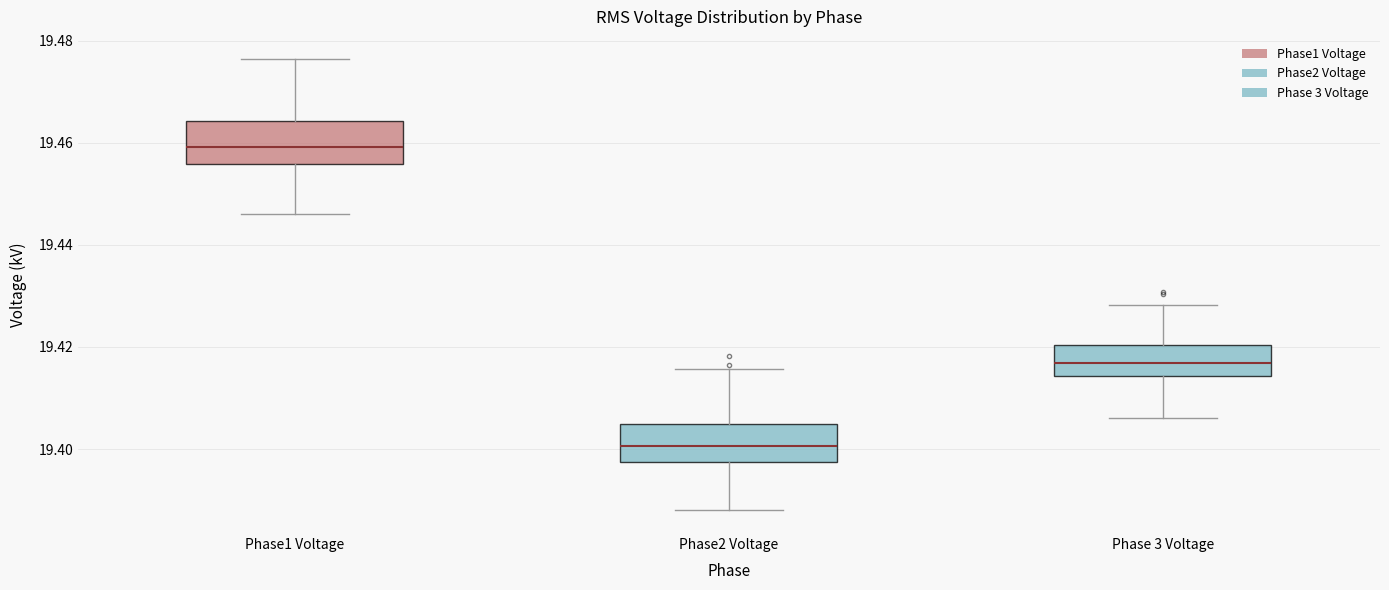

Which box has the highest median line?

Phase1 Voltage